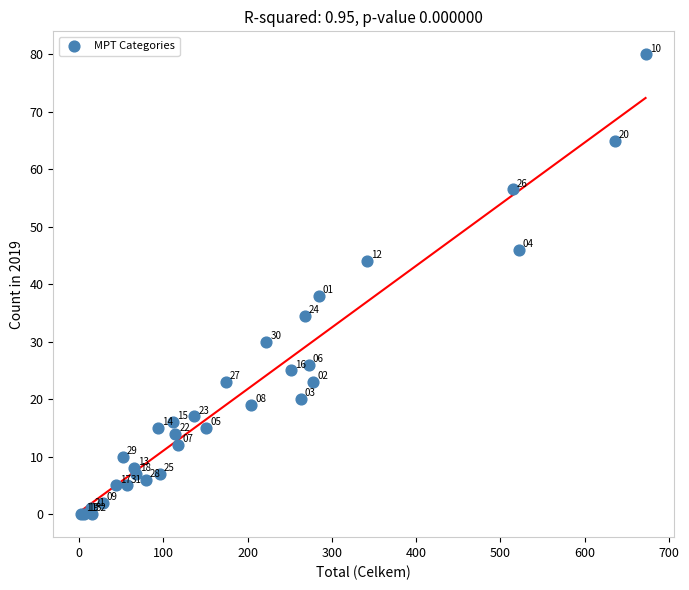

What Y value in the scatter plot is closest to 40?

38.0